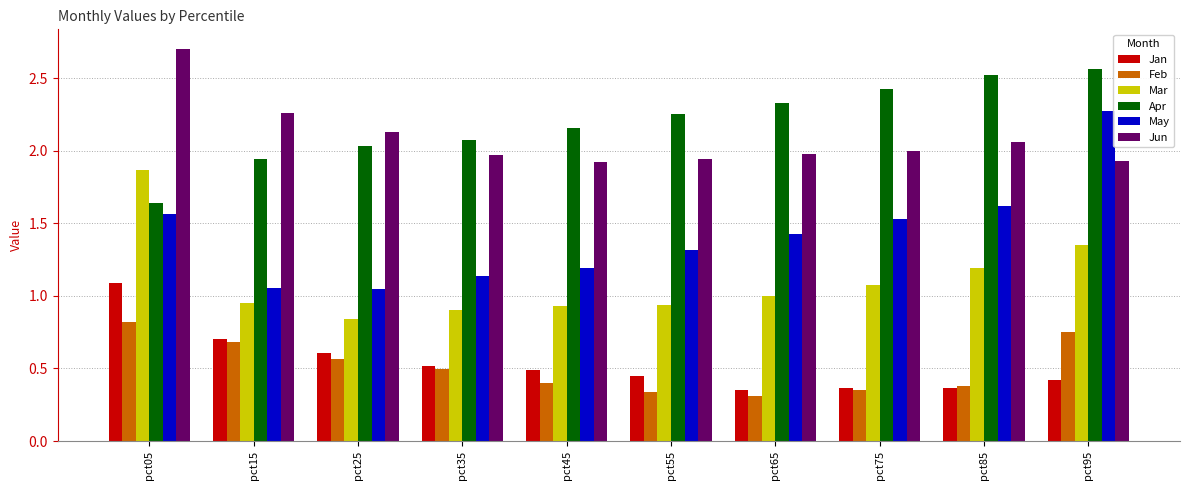

How many data points does each series have?

10